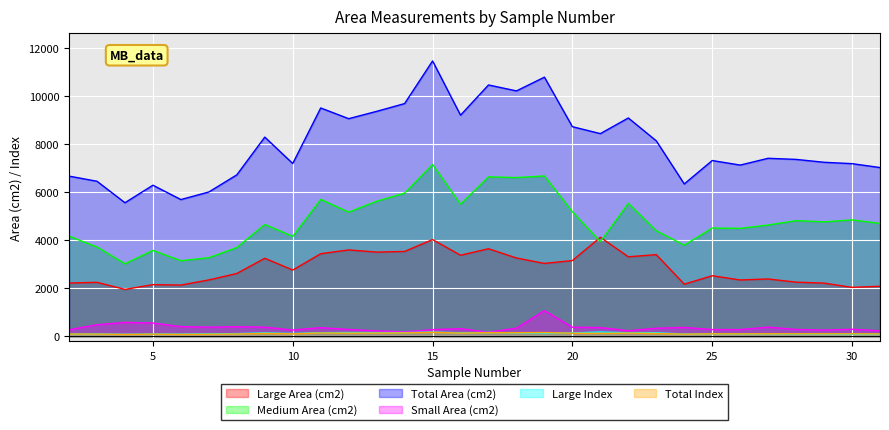

At which category does Total Index reach its first local valley?

4